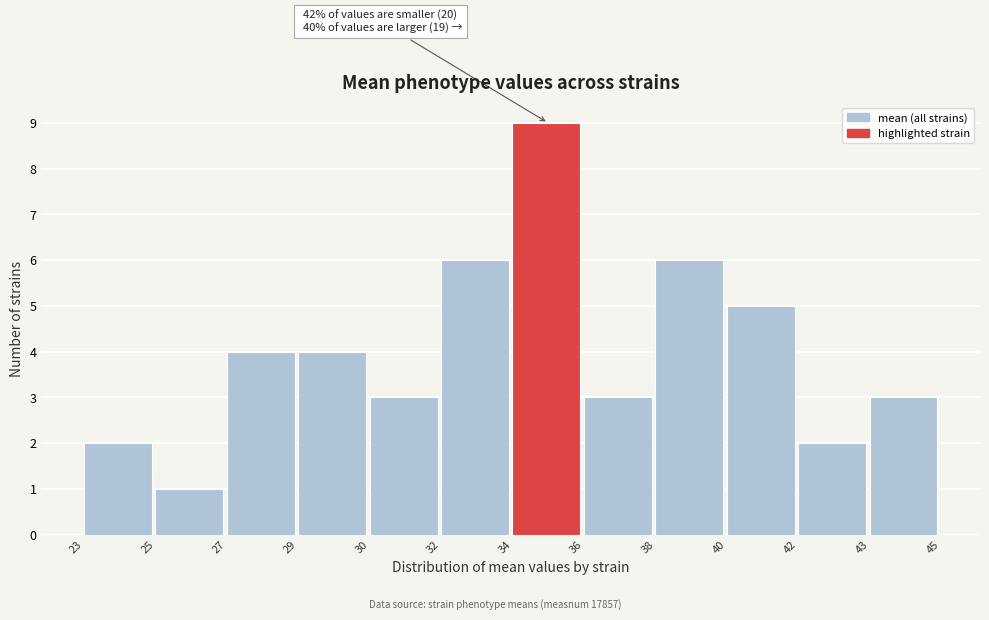

Reading left to right, what are all the values shown in this chart?

23=2	25=1	27=4	29=4	30=3	32=6	34=9	36=3	38=6	40=5	42=2	43=3